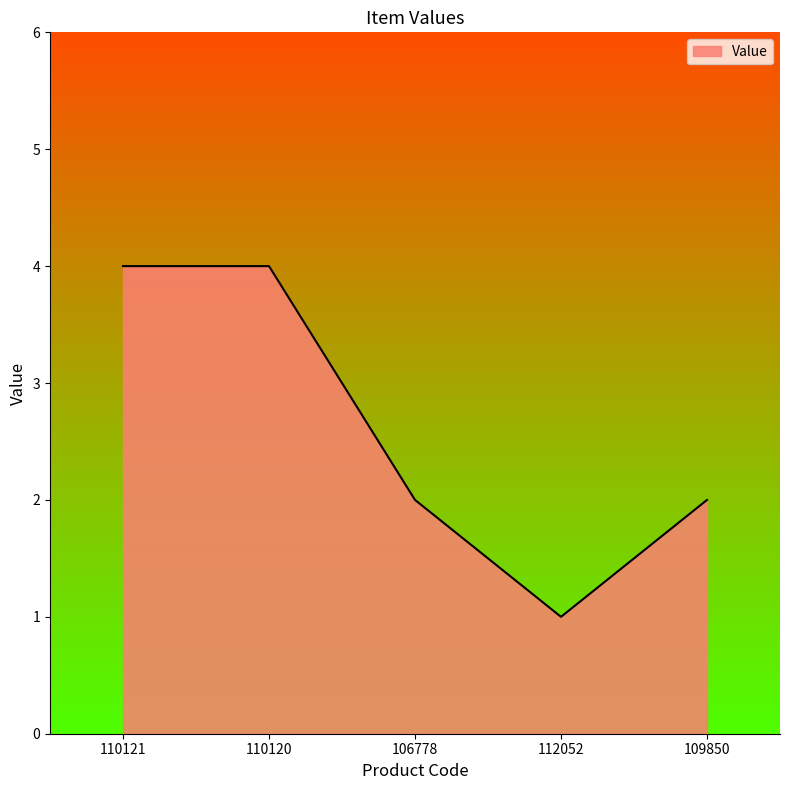

What position from the right is 110121?

5